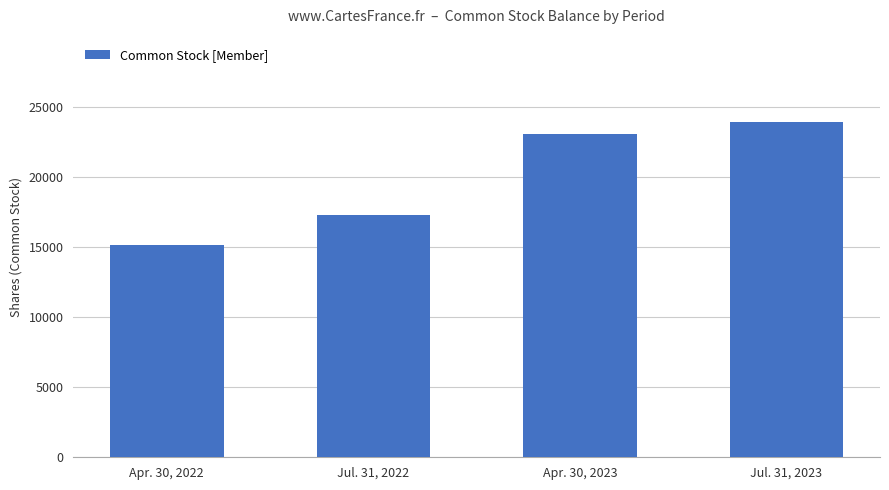

How many values are between 17301 and 23951?

3